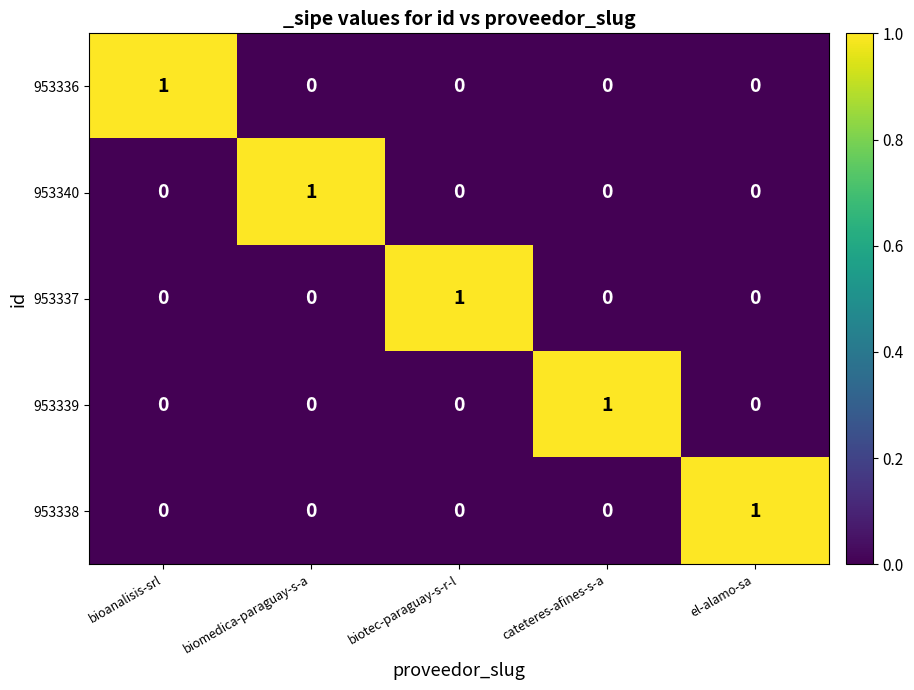

What is the spread (max minus min) of values at cateteres-afines-s-a?

1